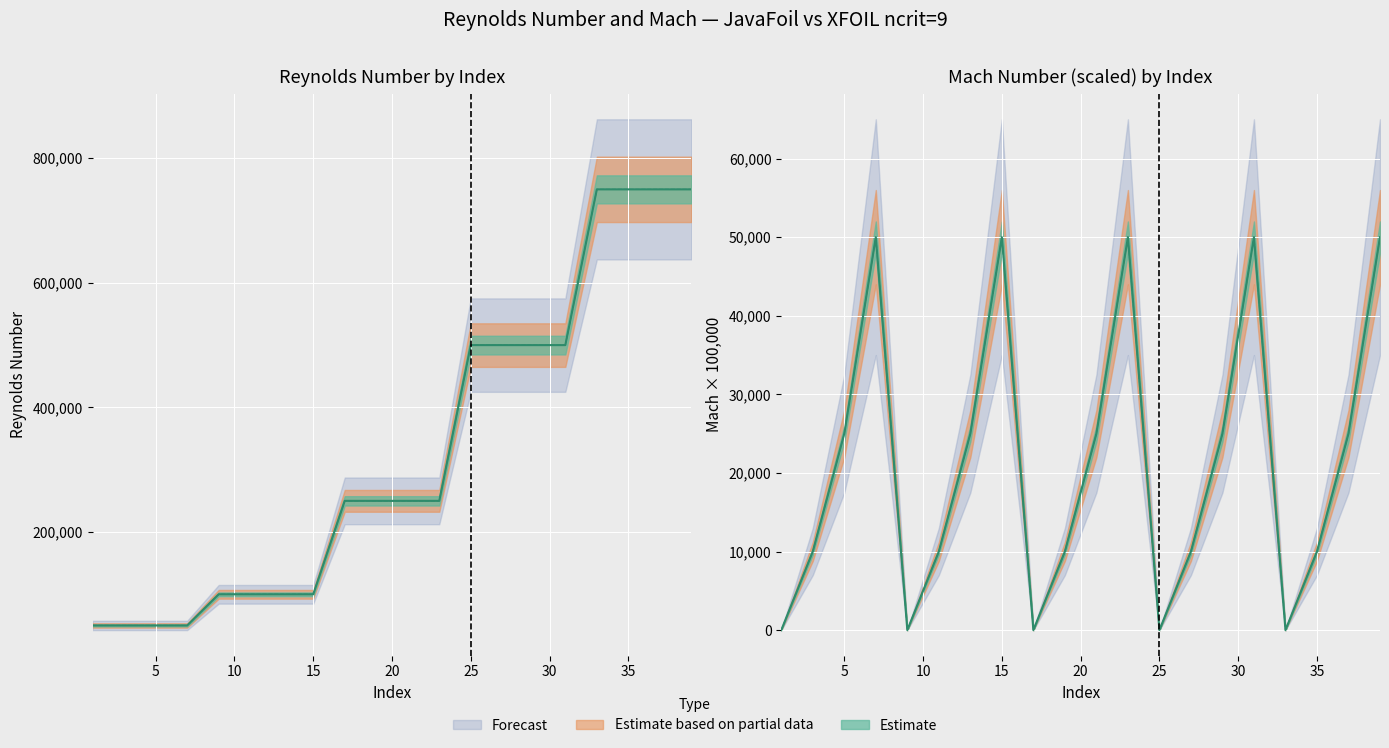

Which label corresponds to the largest value in the chart?

33